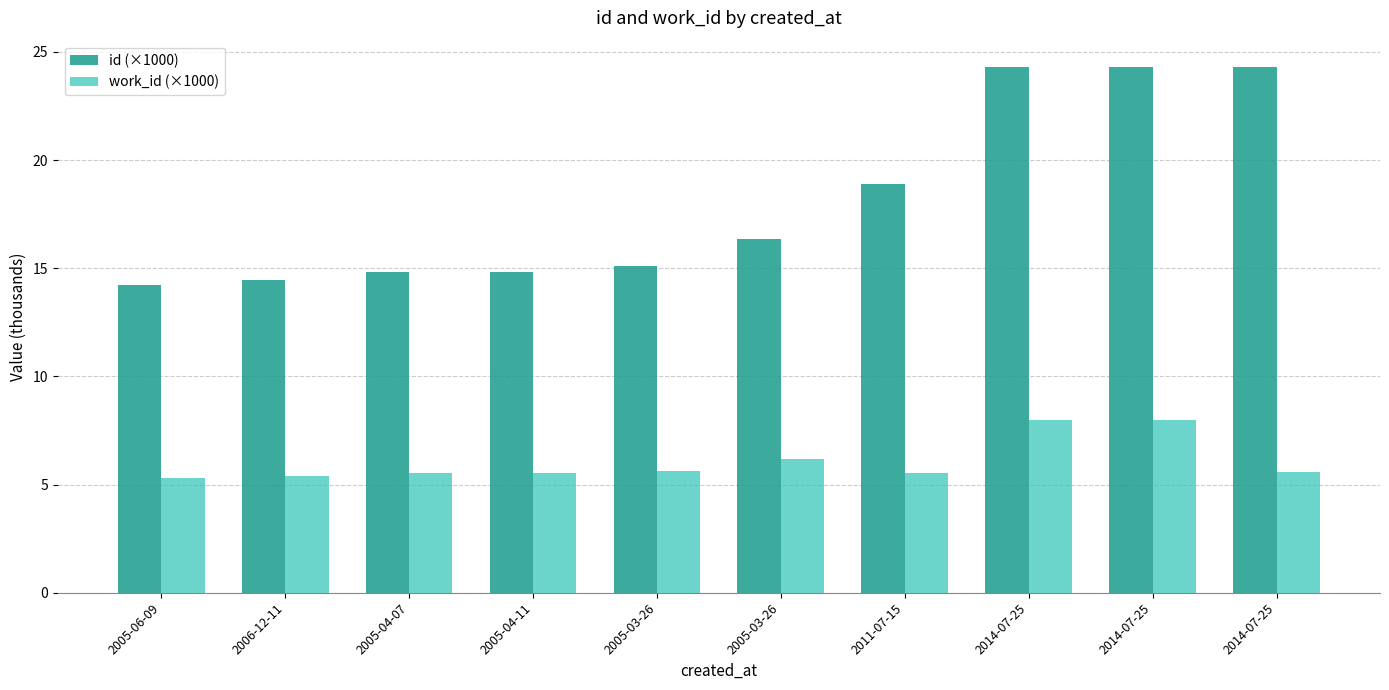

Is it true that work_id (×1000) equals 9.7 at 2014-07-25?

False